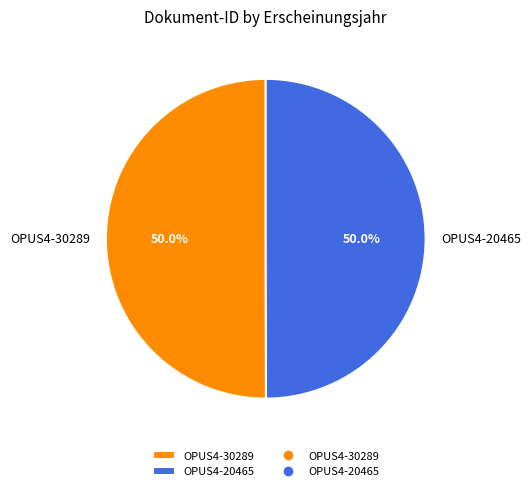

How much of the chart is everything except OPUS4-30289?

50.0%